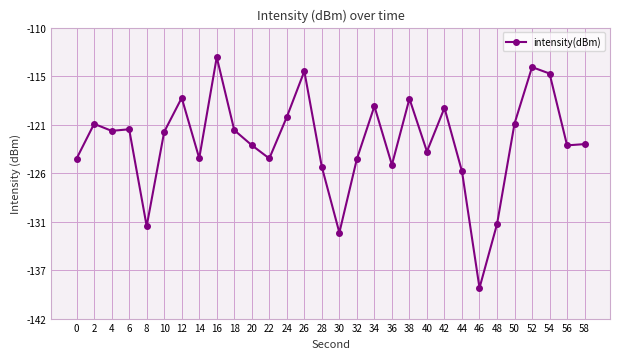

What is the greatest value displayed?

-113.3